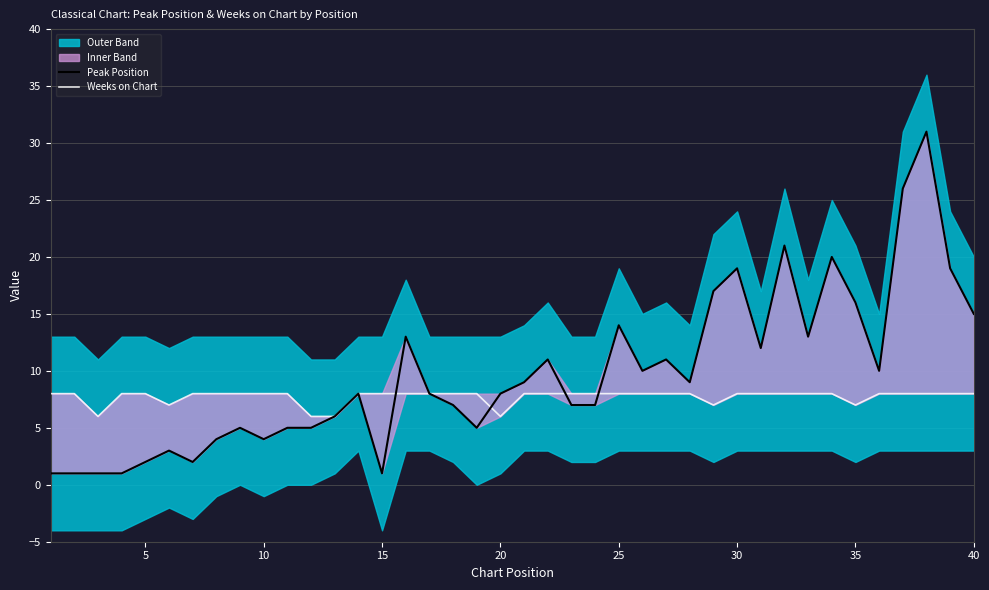

Which series ends up on top after the final intersection of Weeks on Chart and Peak Position?

Peak Position